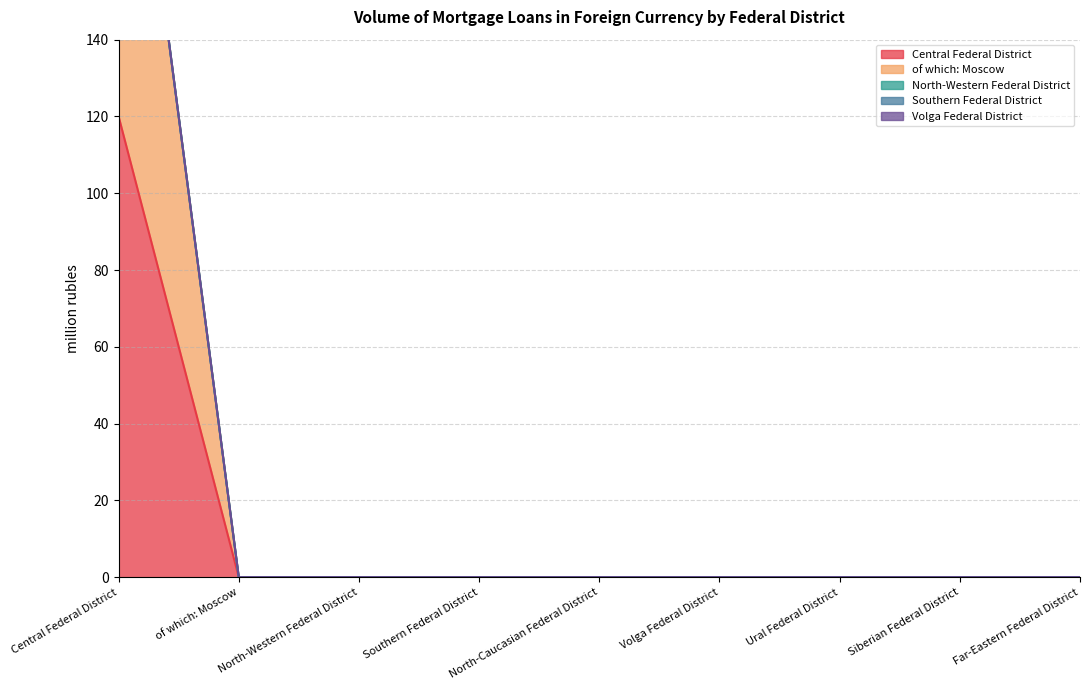

True or false: Southern Federal District has more than 2 points higher than both neighbors.

False